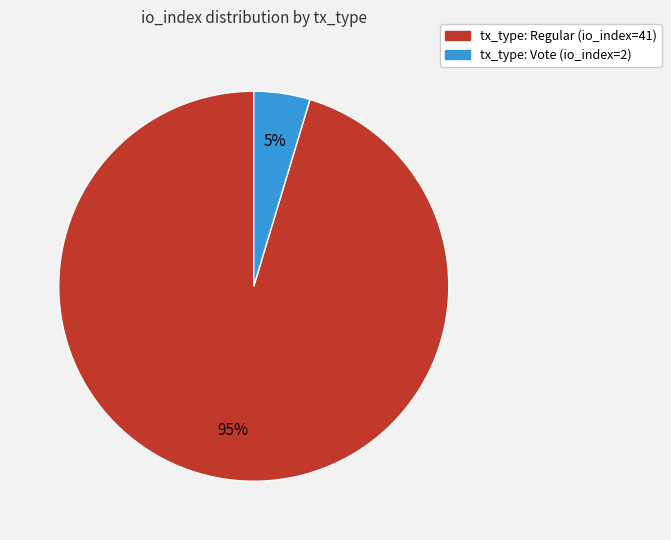

Is there a majority slice in this chart?

Yes